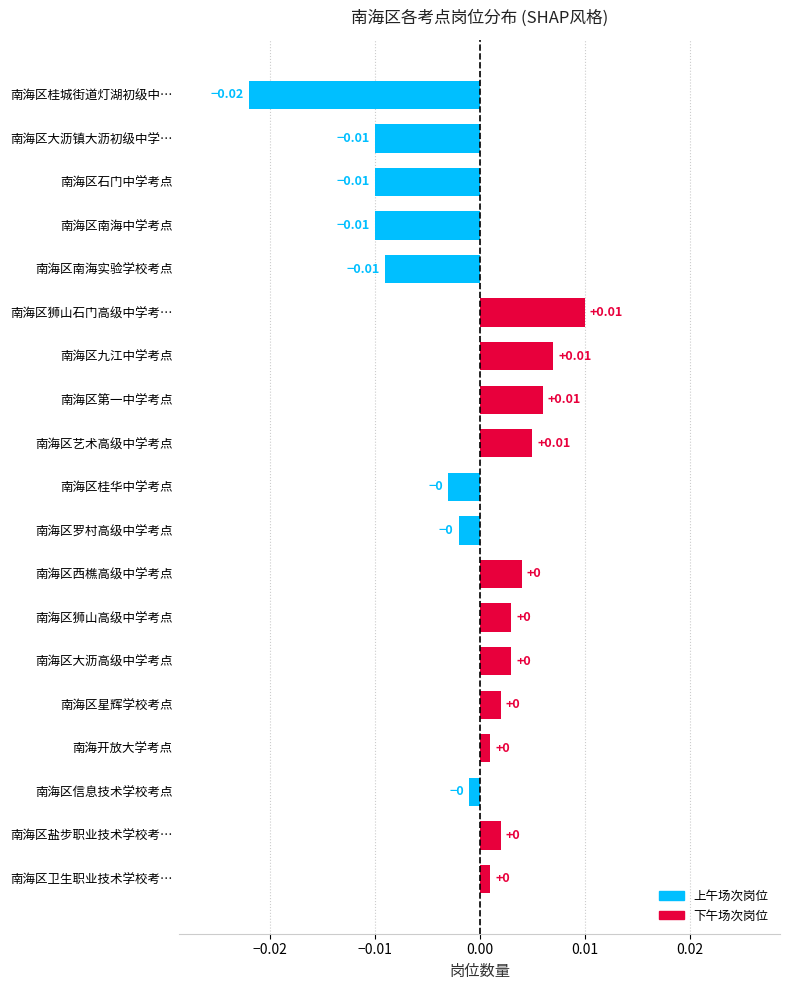

How many positive values are there?

11